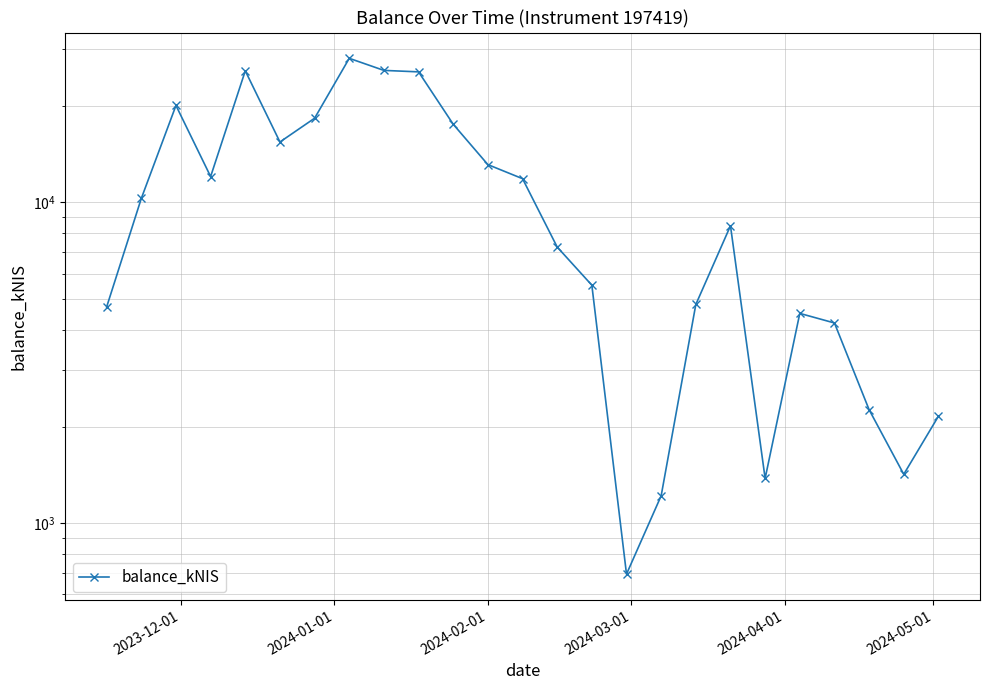

Reading left to right, transcribe all the data shown in this chart.

4723.2	10290.0	20048.9	12037.4	25715.5	15428.0	18297.2	28127.9	25793.1	25523.1	17522.7	13114.9	11856.6	7258.3	5519.4	693.7	1217.3	4805.5	8454.0	1378.8	4507.7	4208.4	2258.3	1420.2	2154.3